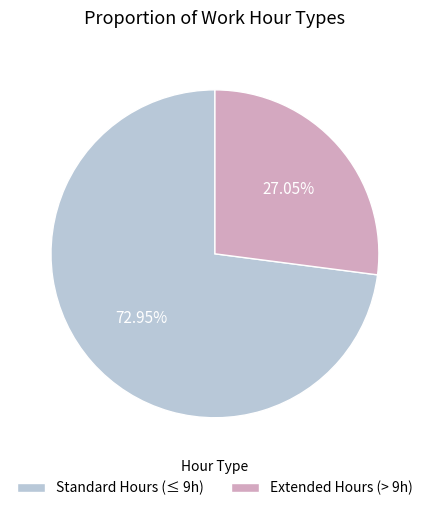

Do Extended Hours (> 9h) and Standard Hours (≤ 9h) together represent more than half of the pie?

Yes